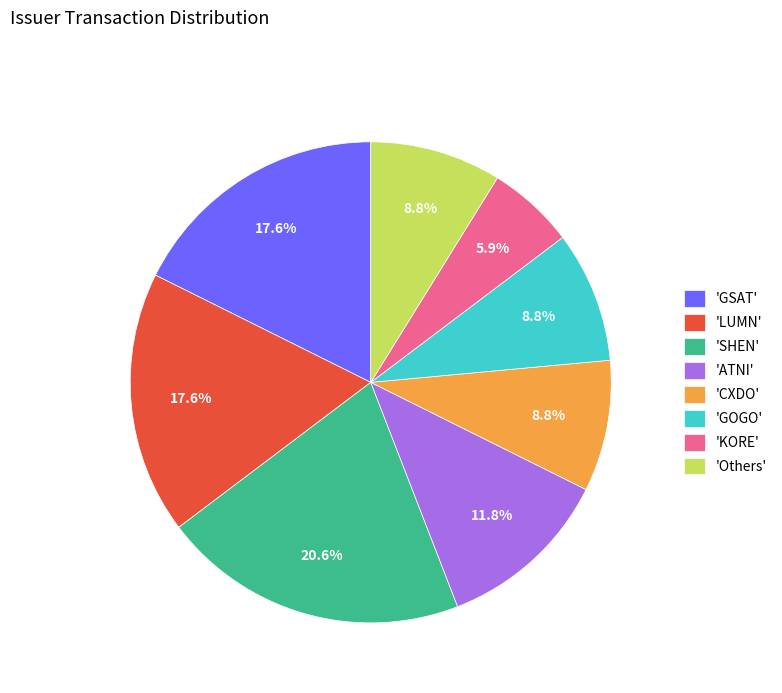

What is the ratio of the value at 'GSAT' to the value at 'GOGO'?

2.0